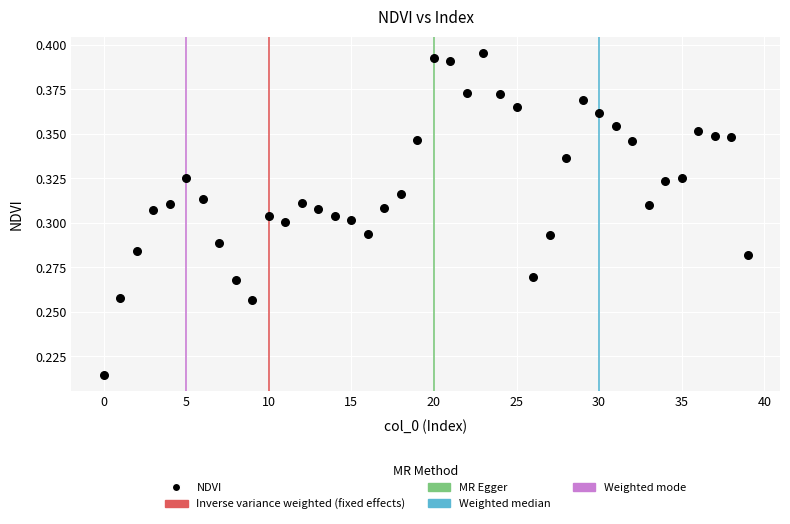

How many data points are displayed?

40